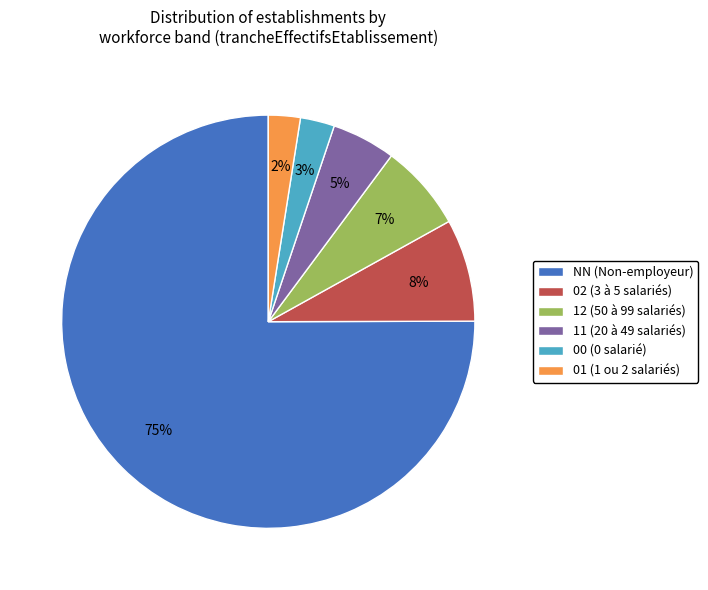

To the nearest percent, what is the difference between the 02 and NN slice percentages?

67%